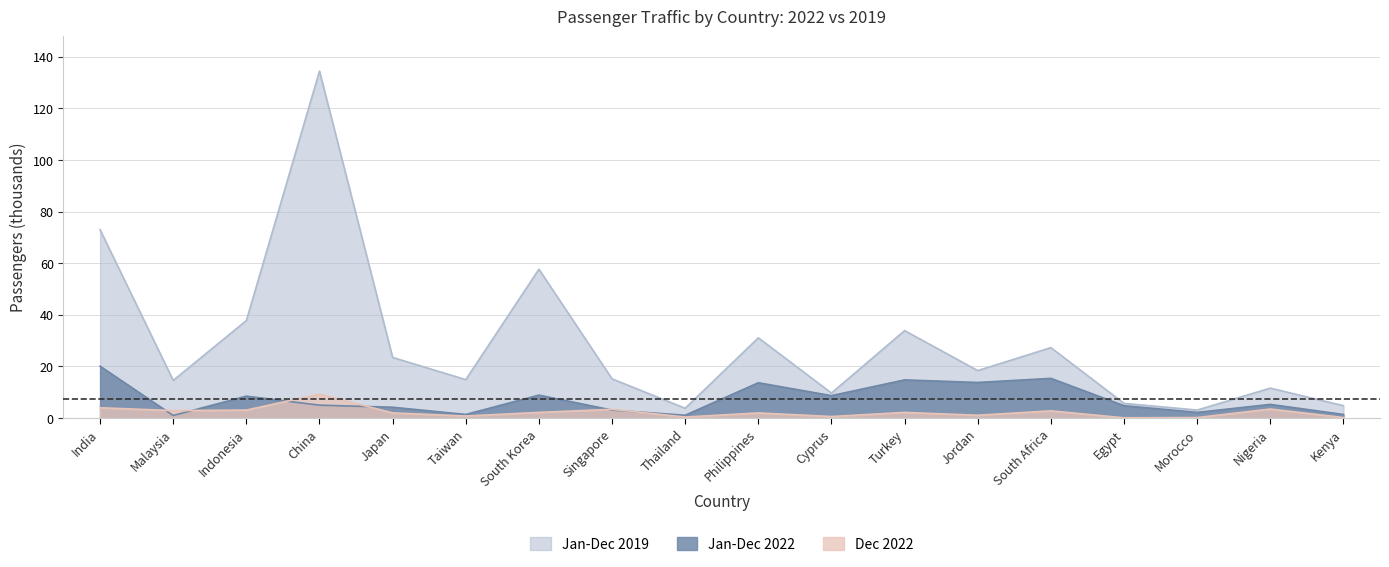

What is the average value of the Jan-Dec 2019 series?

28.9